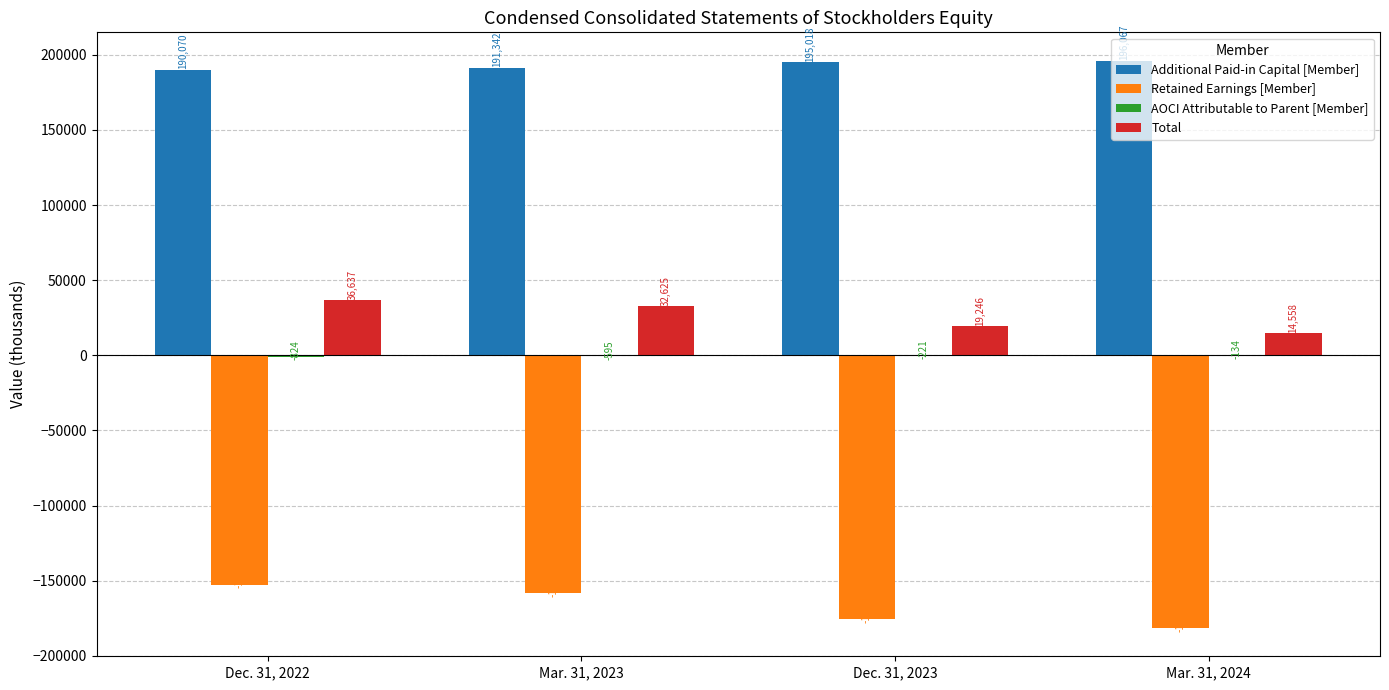

The value of Retained Earnings [Member] at Mar. 31, 2024 is -181397. True or false?

True